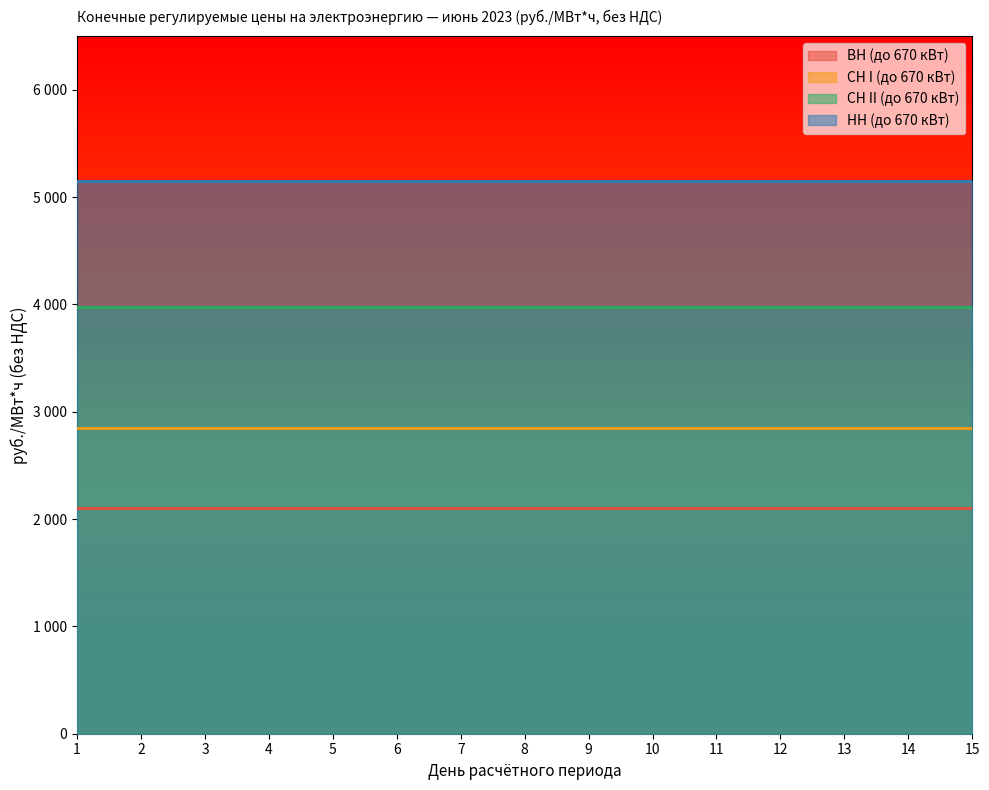

What is the lowest value of the СН II (до 670 кВт) series?

3980.2